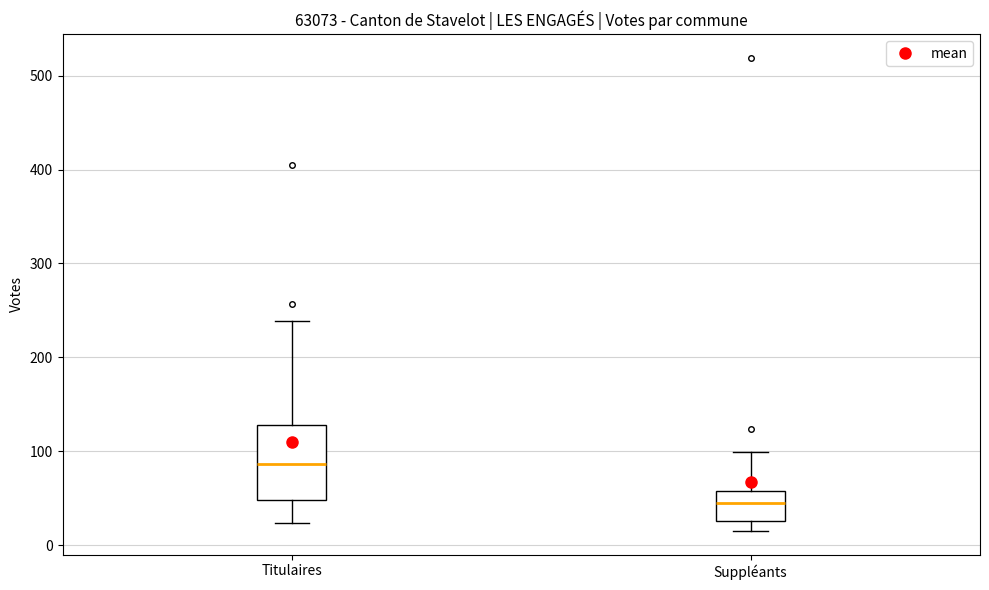

Which box has the lowest median line?

Suppléants